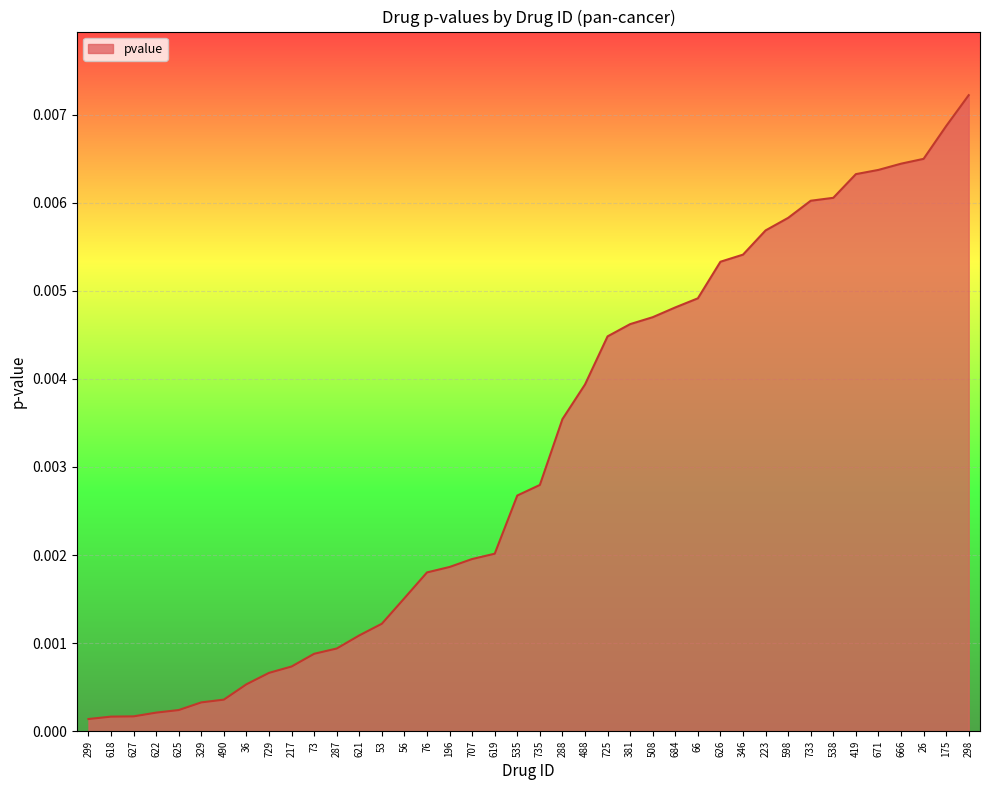

At which category does the chart reach its peak across all series?

298